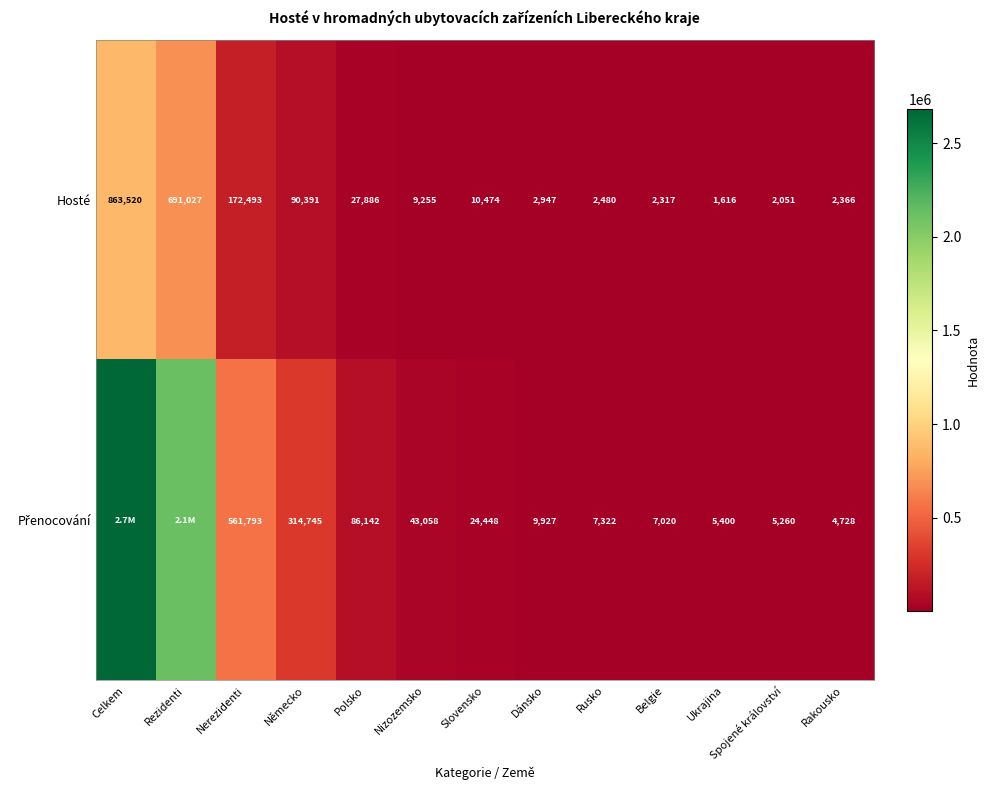

Where does the Hosté series first go above 9255?

Celkem